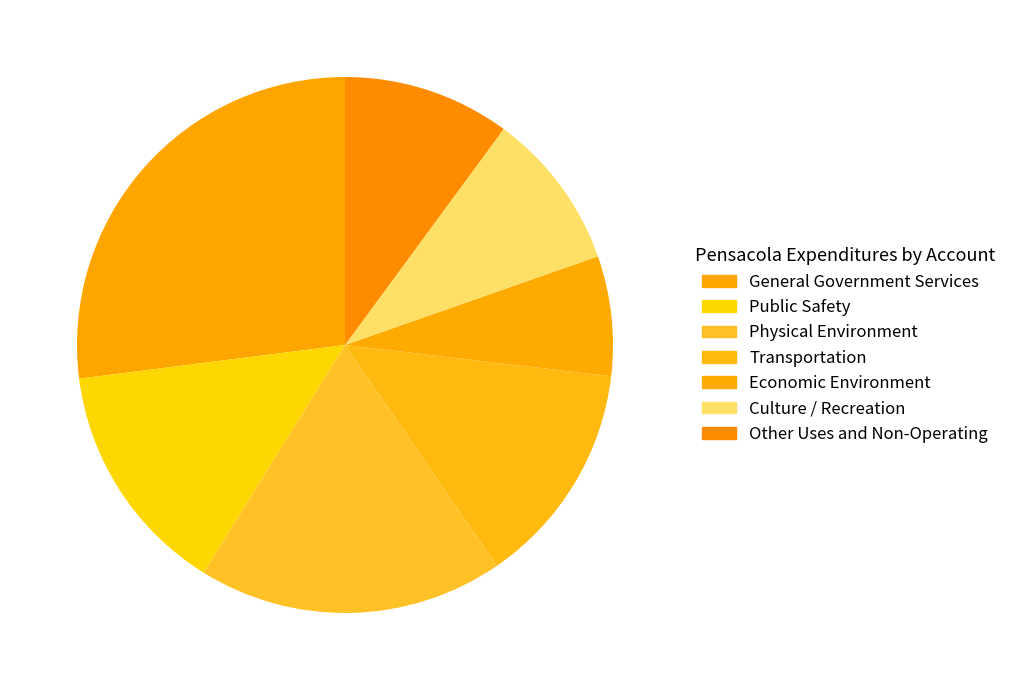

How many slices are in this pie chart?

7